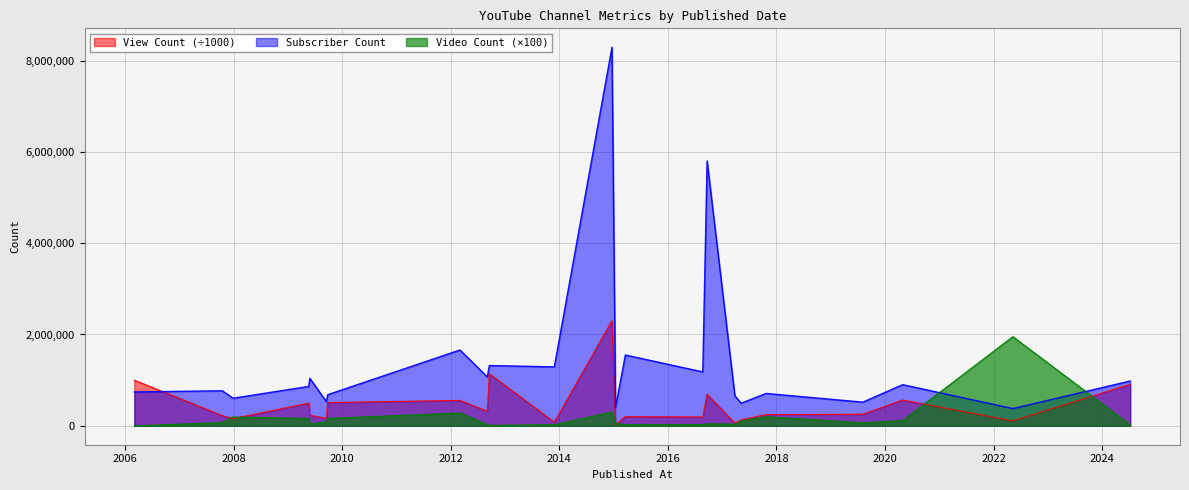

How many data points in Video Count are above 64300?

11